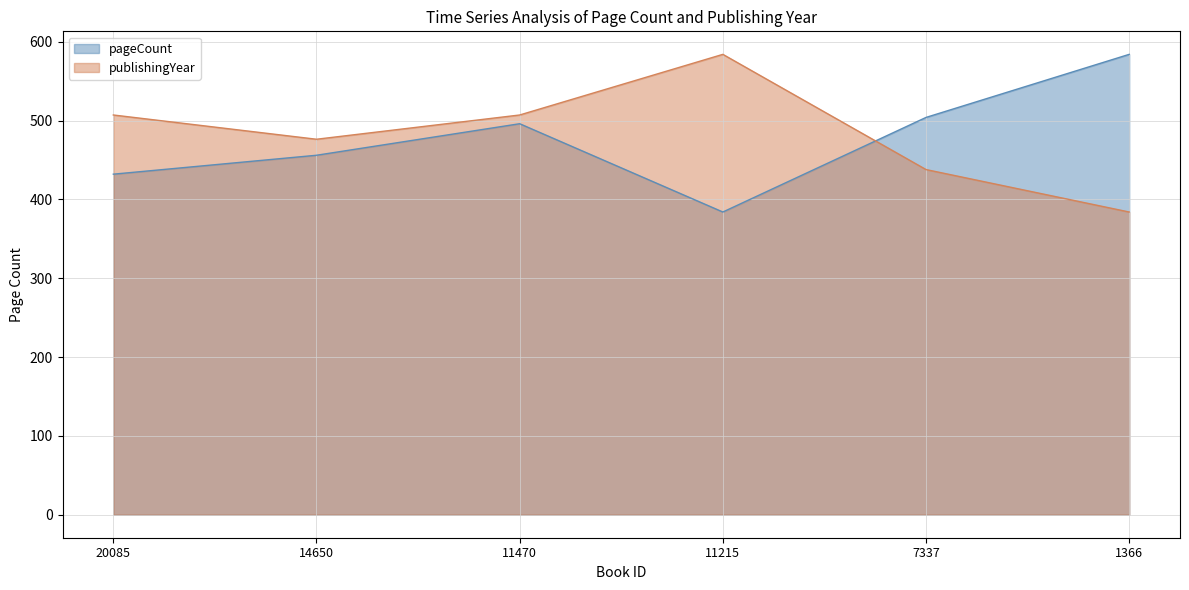

What value does the publishingYear series have at 20085?

507.1